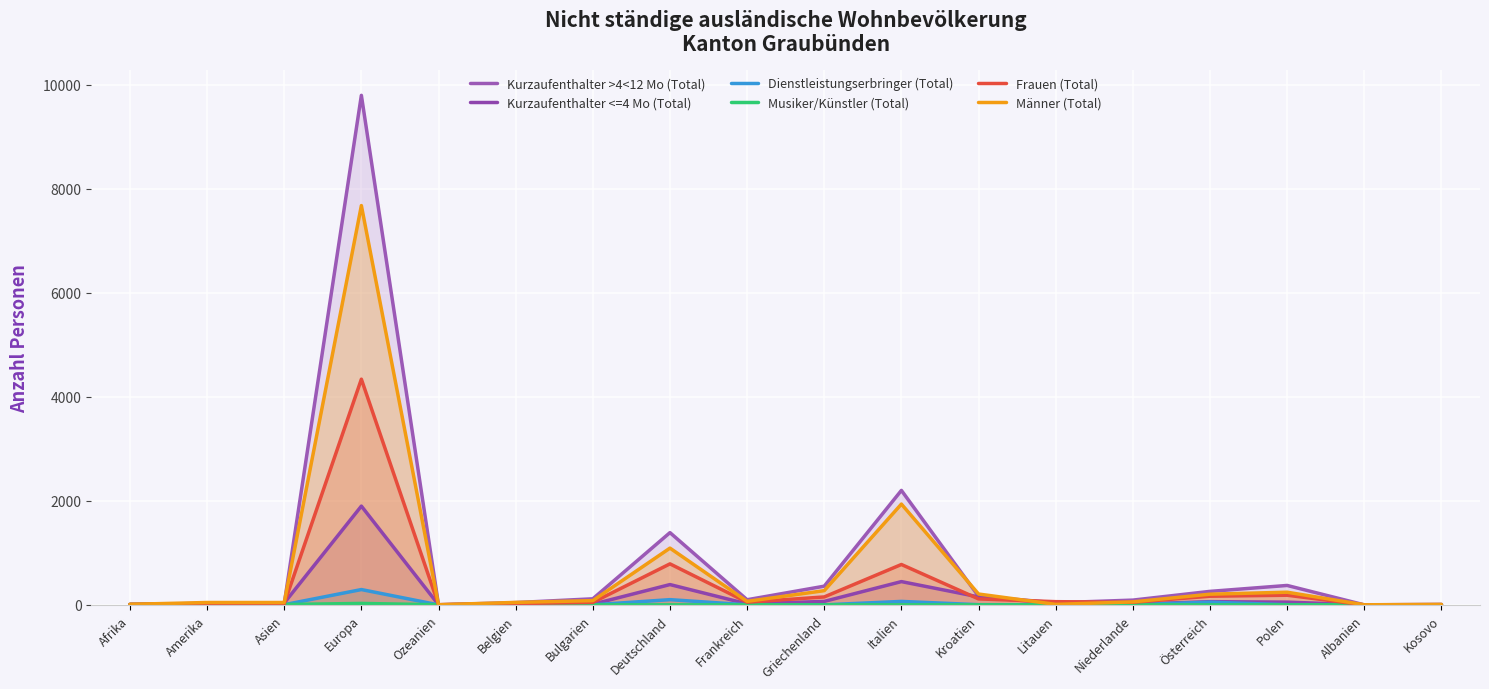

What is the sum of all Kurzaufenthalter <=4 Mo (Total) values?

3219